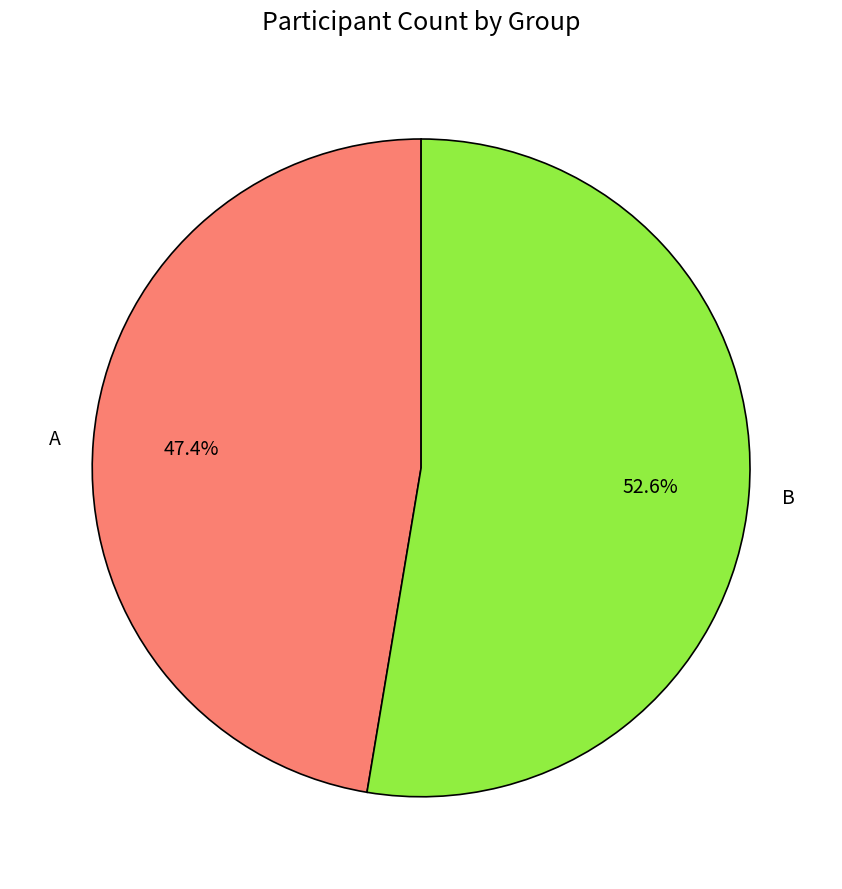

Rank the categories by value from highest to lowest.

B, A